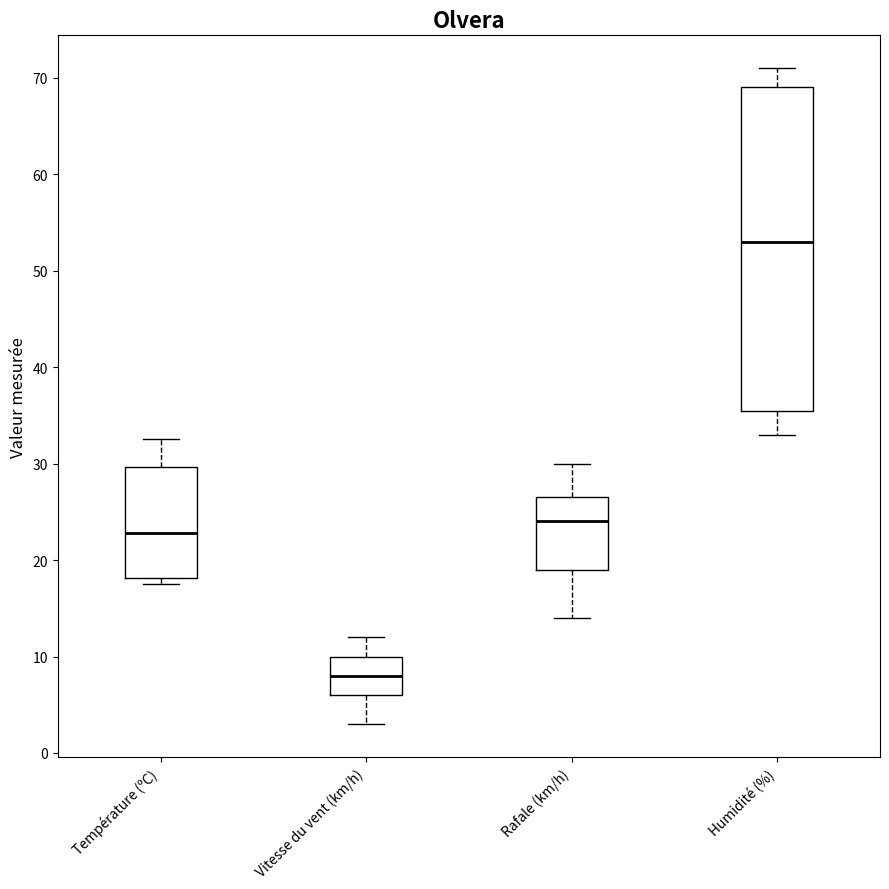

Reading left to right, read every box against the y-axis: the position of its median line, the range the box covers, and the ends of its whiskers. The values are not printed on the chart, so give them approximately, as read against the axis.

Température (ºC): median 23, box 18 to 30, whiskers 18 (just below the box's lower edge) to 33
Vitesse du vent (km/h): median 8, box 6 to 10, whiskers 3 to 12
Rafale (km/h): median 24, box 19 to 27, whiskers 14 to 30
Humidité (%): median 53, box 36 to 69, whiskers 33 to 71